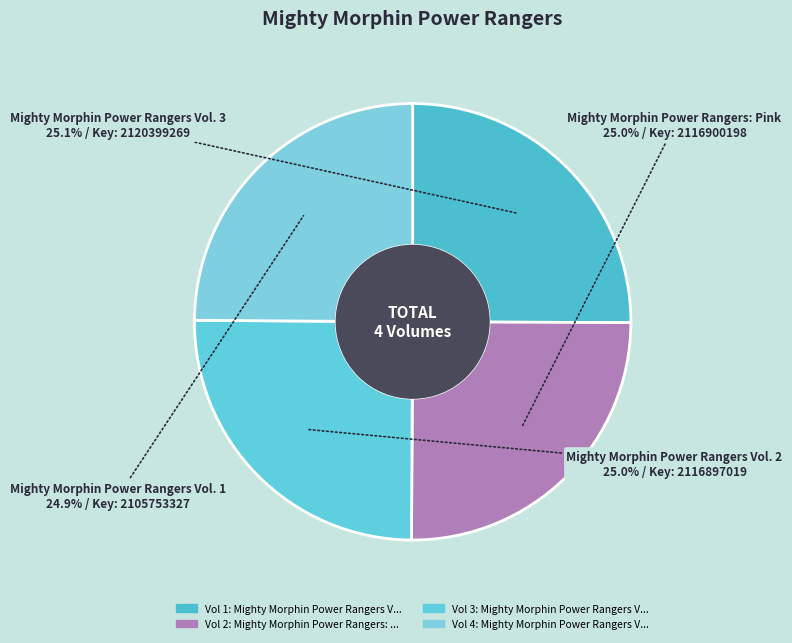

How many segments does this pie chart have?

4